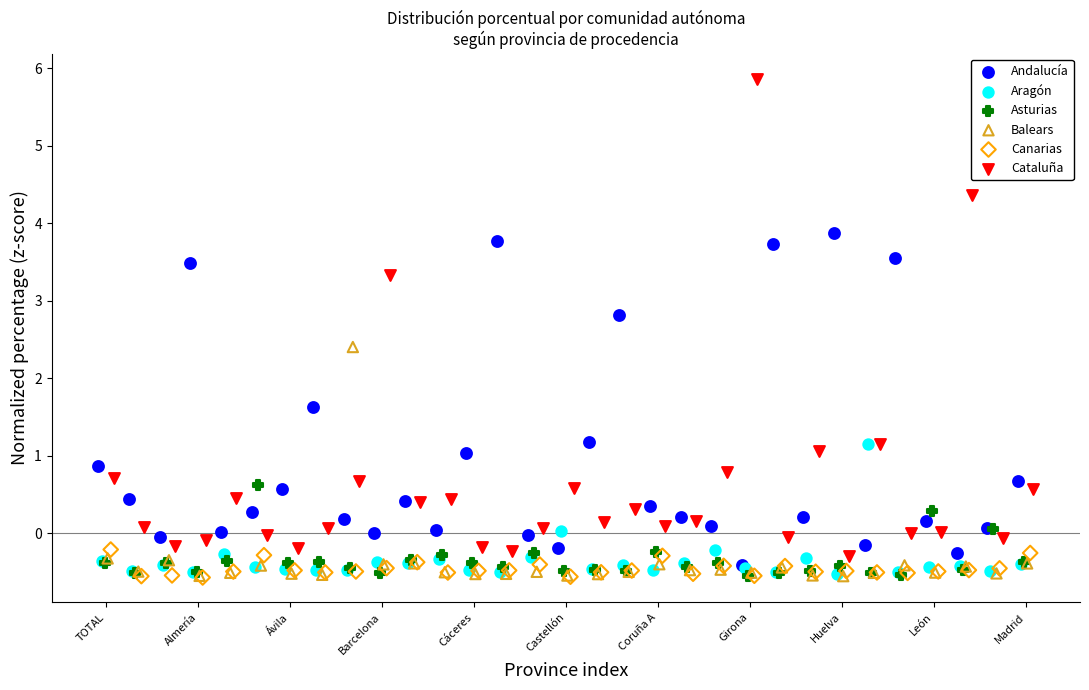

Which series has the largest Y range (max minus min)?

Cataluña